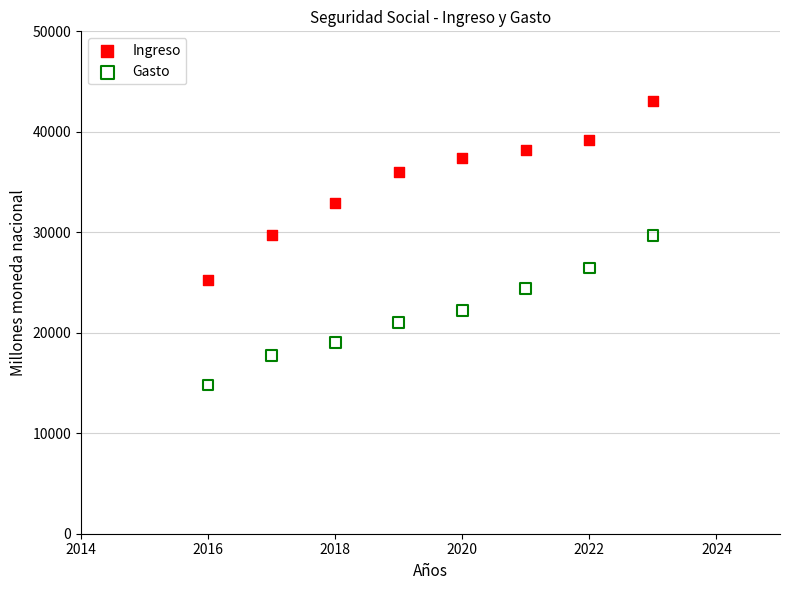

In the Ingreso series, what Y value is closest to 34166?

32892.5